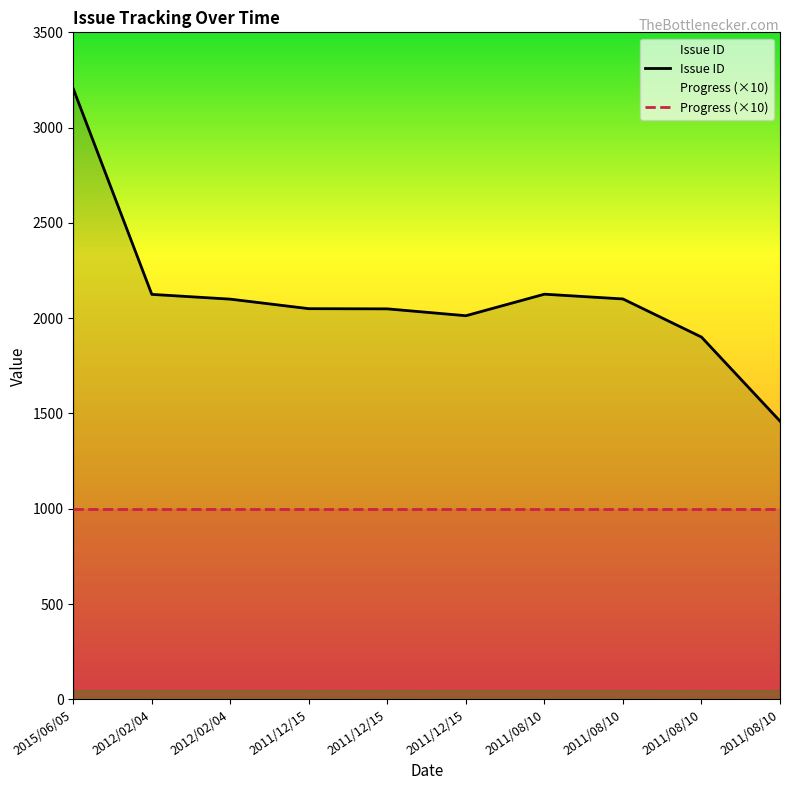

The chart shows a value of 765 at 2011/12/15. True or false?

False